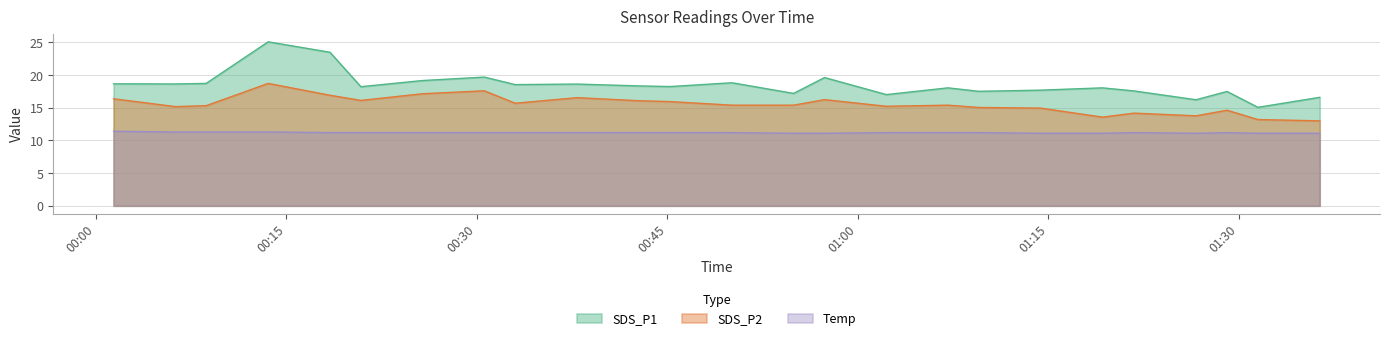

Is it true that SDS_P1 equals 19.7 at 2023/03/19 00:30:35?

True